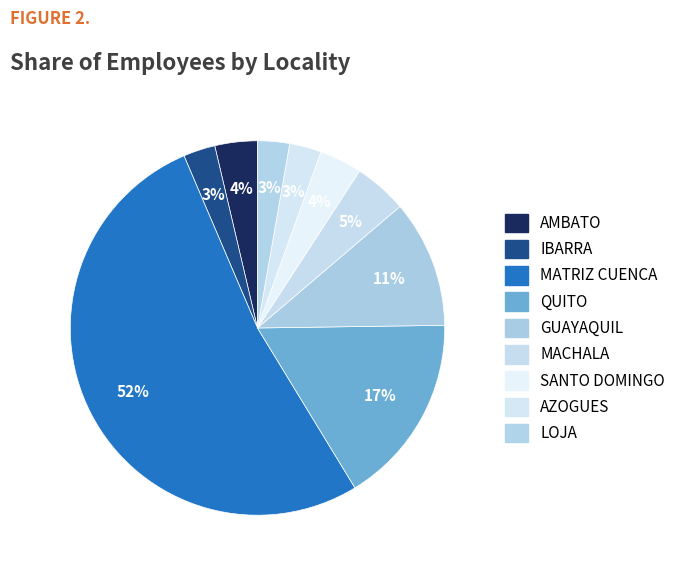

Count the number of slices in the pie.

9